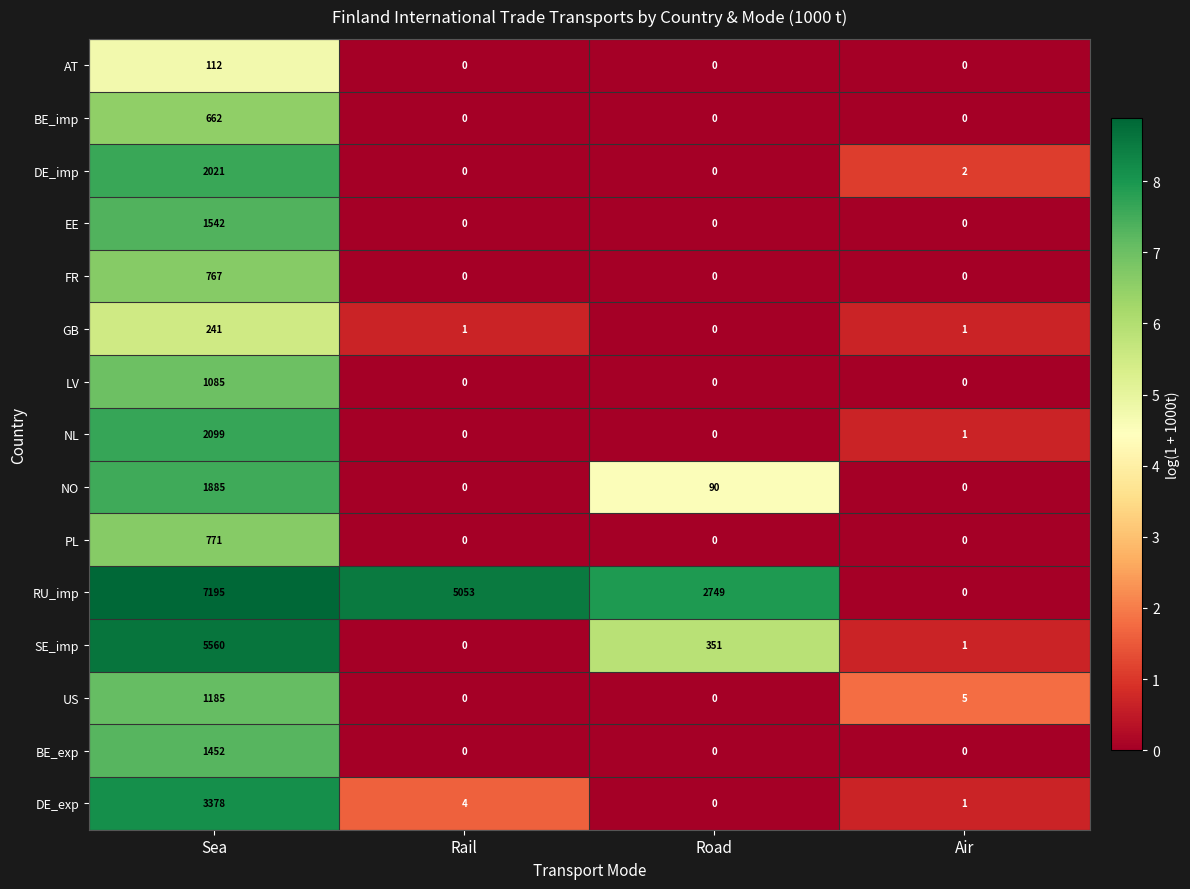

Where is NO nearest to the value 942?

Road